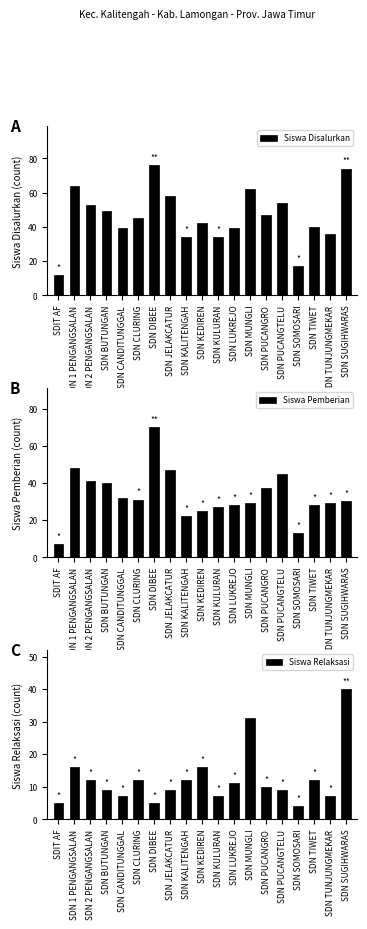

How many data points in Siswa Pemberian are less than 30?

9